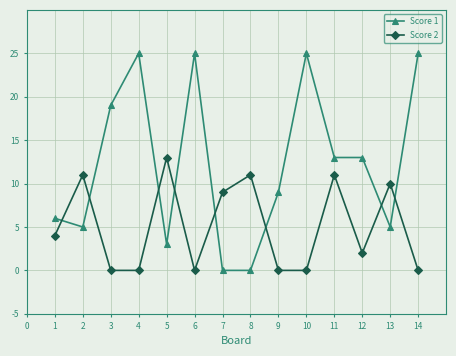

What are all the series names shown in the legend?

Score 1, Score 2